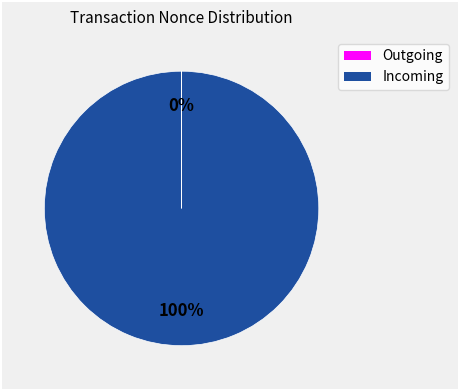

To the nearest percent, what is the average slice percentage?

50%